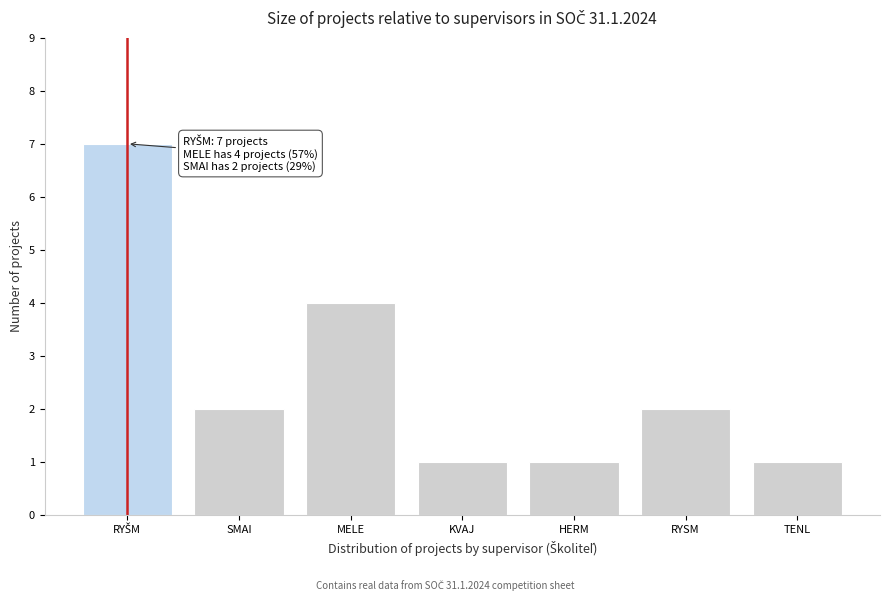

Reading left to right, what are all the values shown in this chart?

7	2	4	1	1	2	1